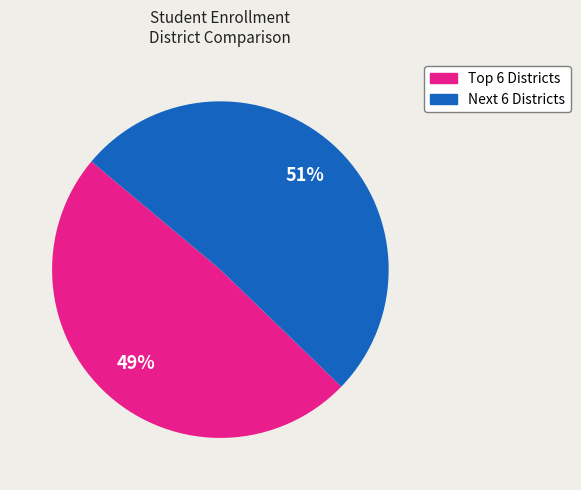

Is there a majority slice in this chart?

Yes